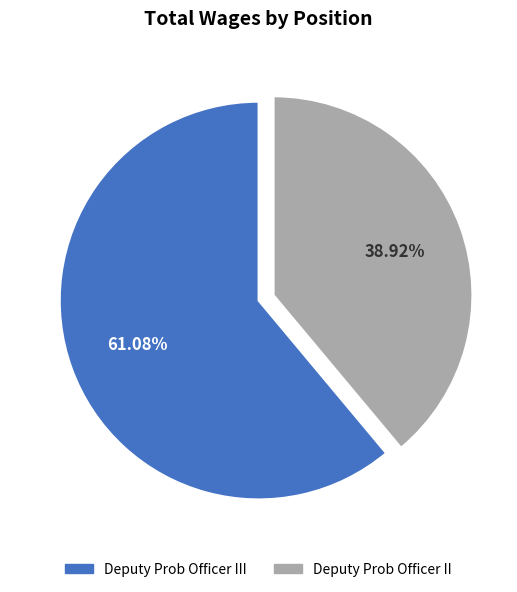

How many slices are in this pie chart?

2